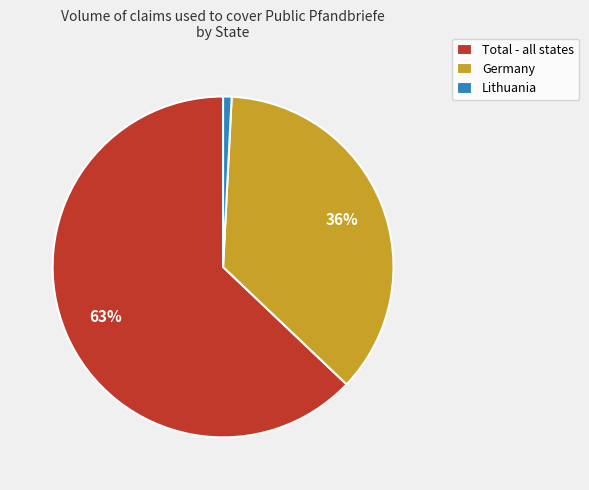

True or false: Total - all states accounts for 63% of the total.

True